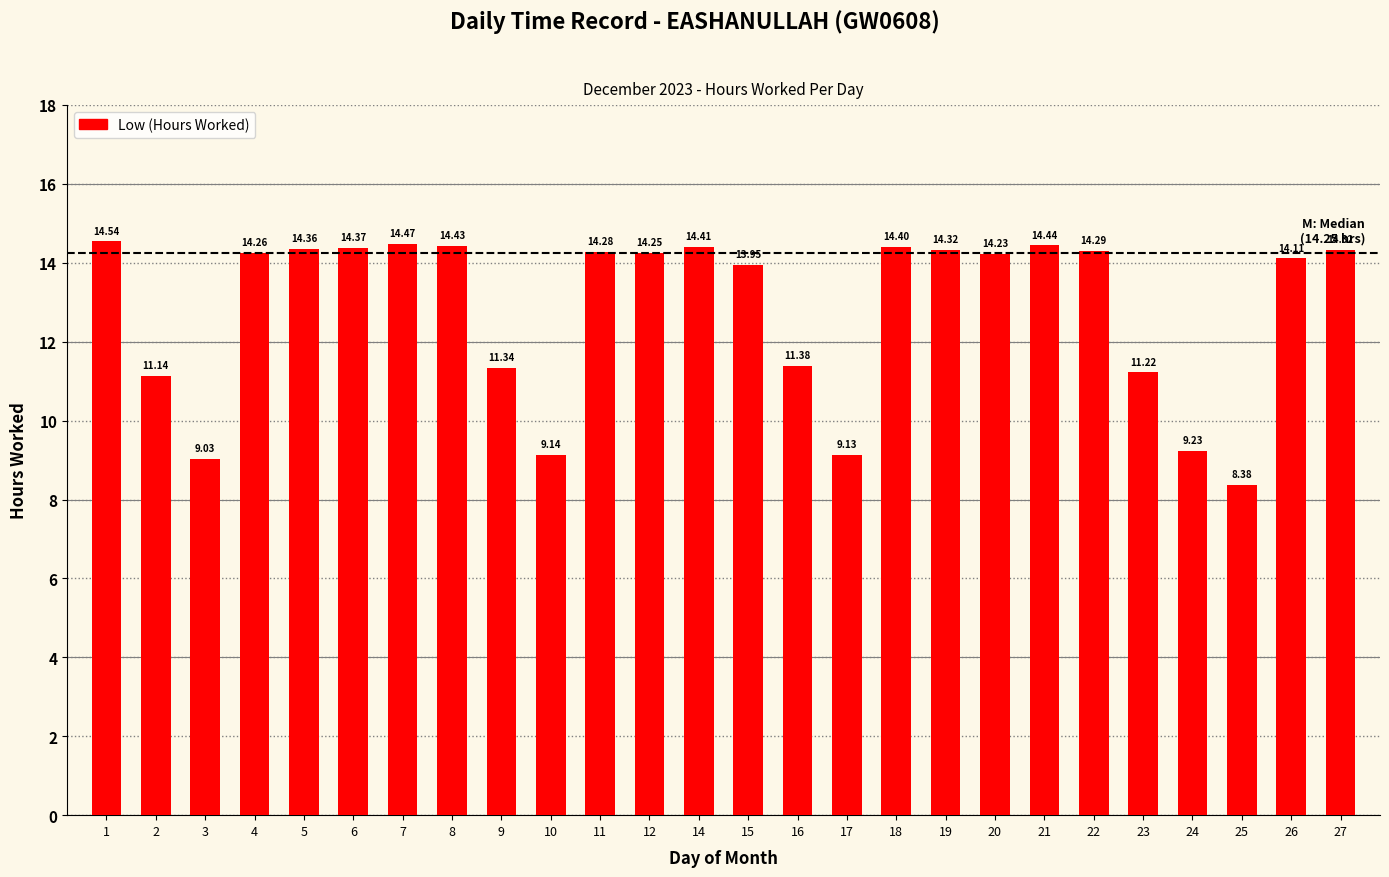

Approximately how many times larger is the value at 16 compared to 4?

0.8